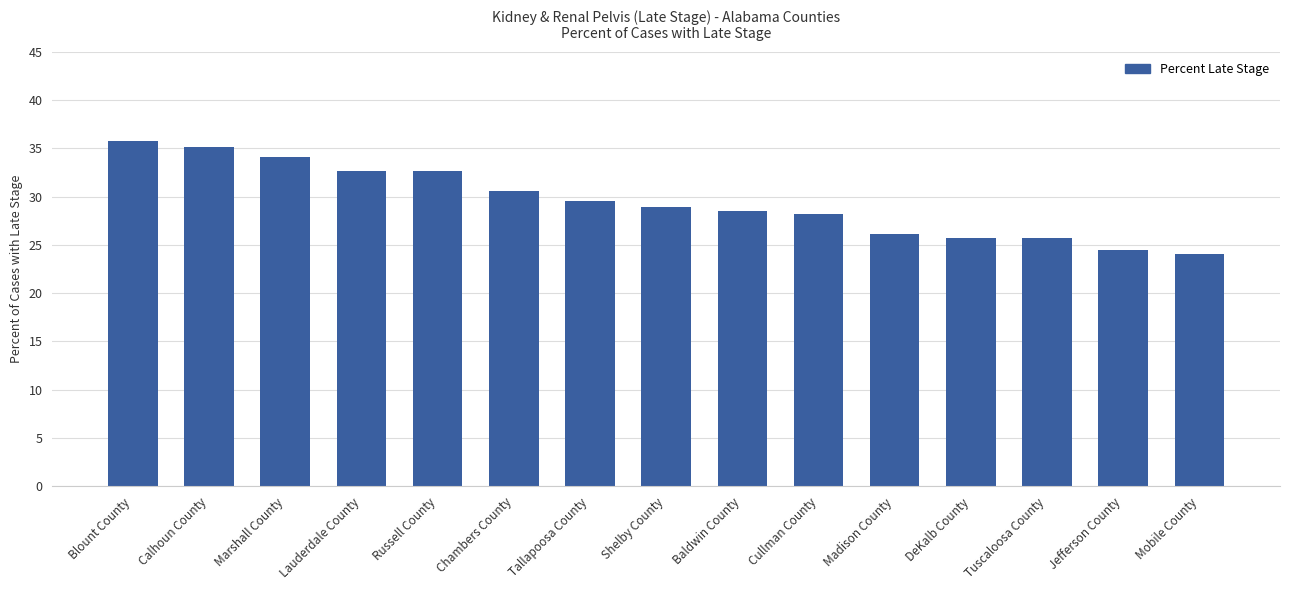

What is the minimum value shown in the chart?

24.1